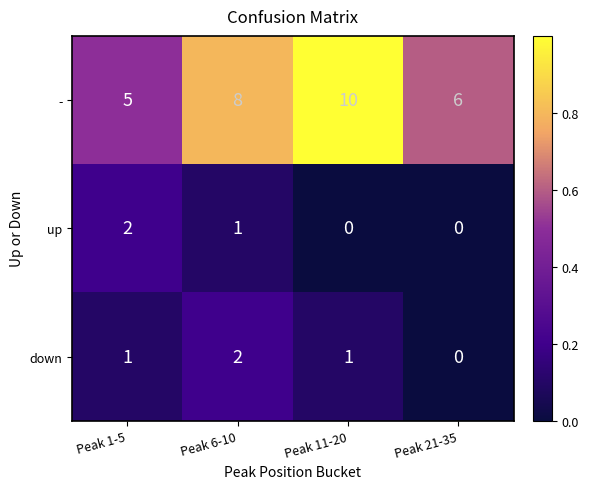

How many data points does each series have?

4